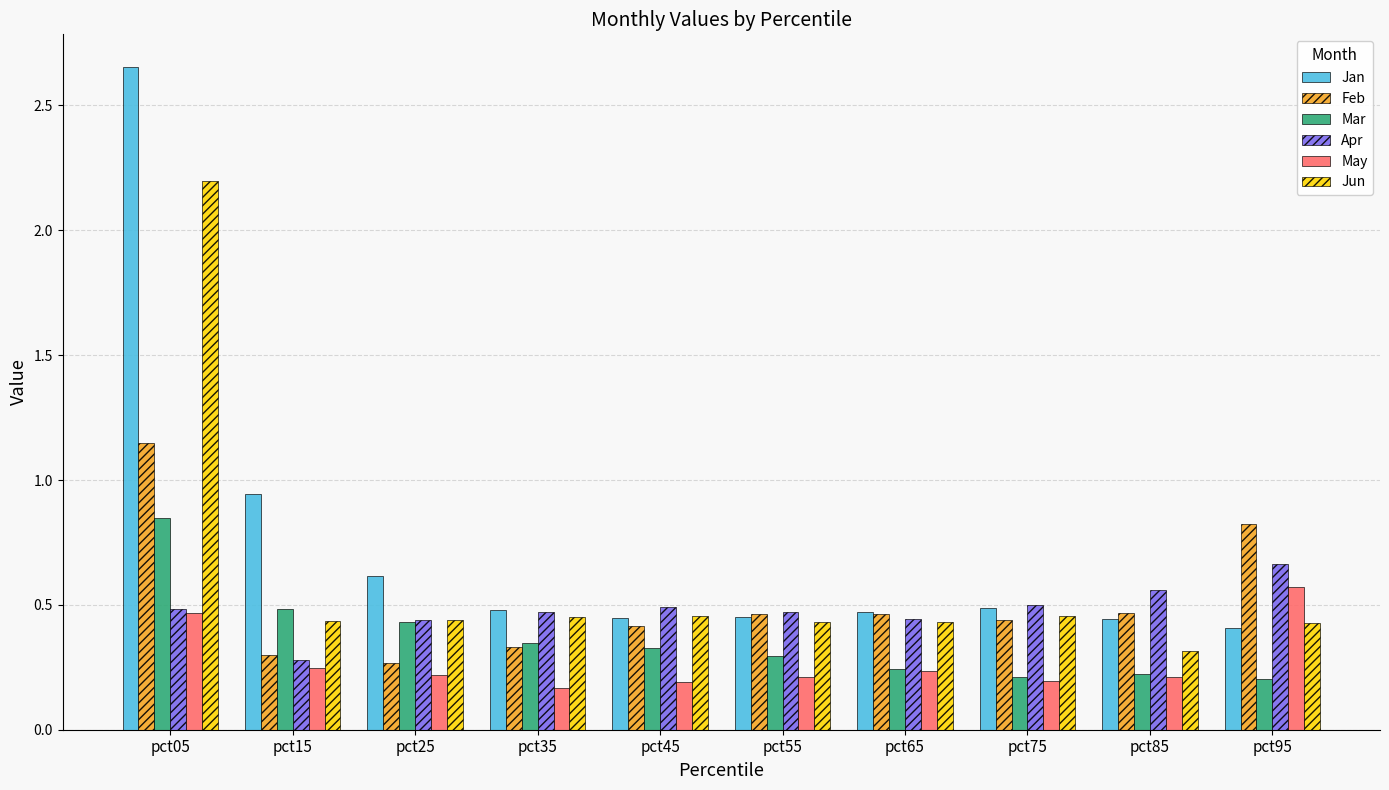

List the series in order of their peak value, highest first.

Jan, Jun, Feb, Mar, Apr, May